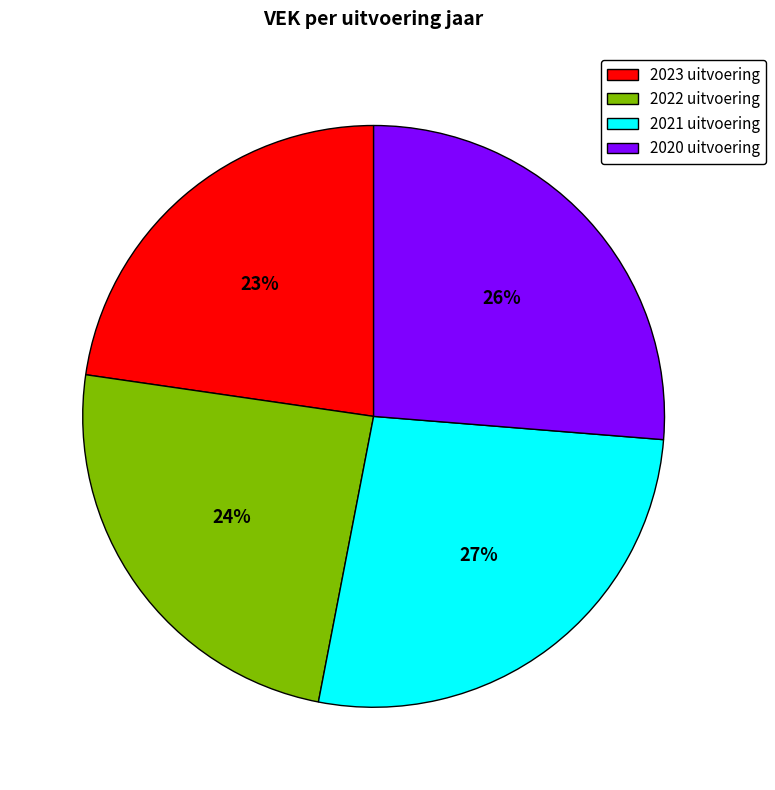

To the nearest percent, what percentage of the pie is 2020 uitvoering?

26%